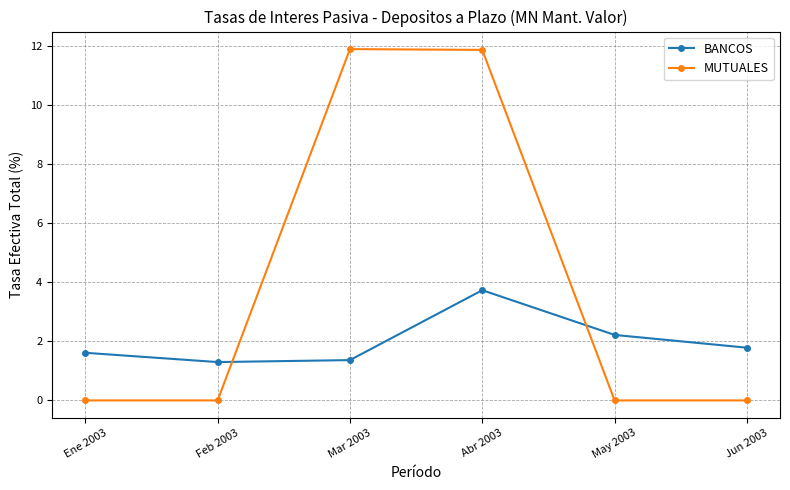

Is the value of MUTUALES at Abr 2003 greater than the value of BANCOS at Ene 2003?

Yes